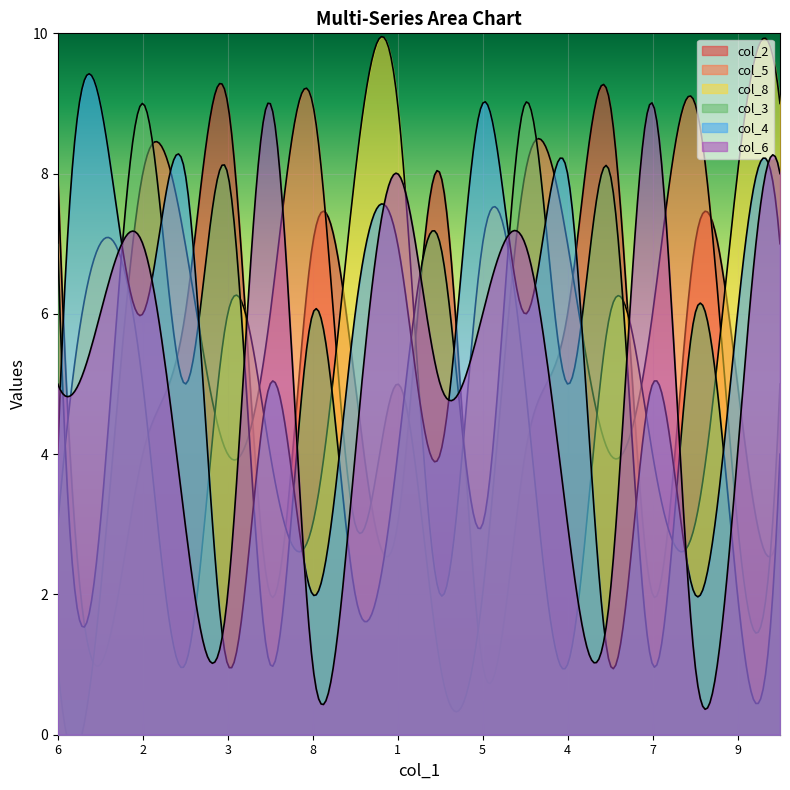

What is the sum of the col_2 values at 1 and 1?

6